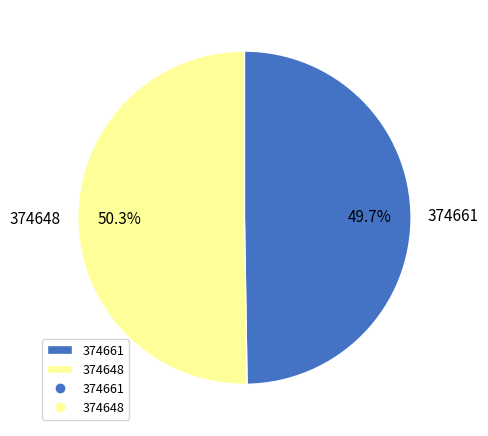

What is the largest slice in the pie chart?

374648